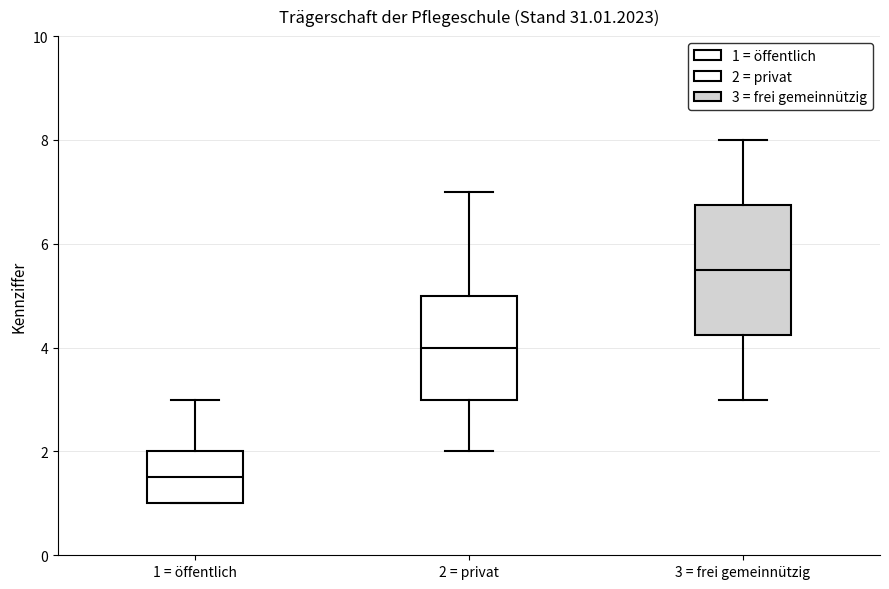

Reading left to right, transcribe this box plot: for each box, give where its median line is, the range the box spans, and where its two whiskers end, as read against the y-axis. The values are not printed on the chart, so give them approximately, as read against the axis.

1 = öffentlich: median 1.6, box 1.0 to 2.0, whiskers 1.0 to 3.0
2 = privat: median 4.0, box 3.0 to 5.0, whiskers 2.0 to 7.0
3 = frei gemeinnützig: median 5.6, box 4.2 to 6.8, whiskers 3.0 to 8.0